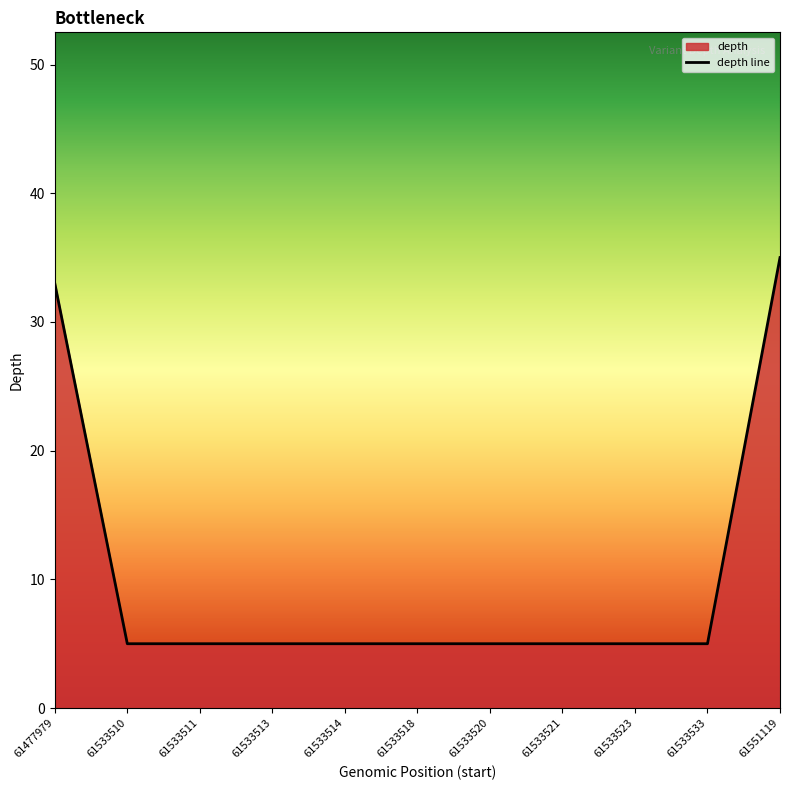

Reading left to right, extract all data points from this chart.

61477979=33	61533510=5	61533511=5	61533513=5	61533514=5	61533518=5	61533520=5	61533521=5	61533523=5	61533533=5	61551119=35